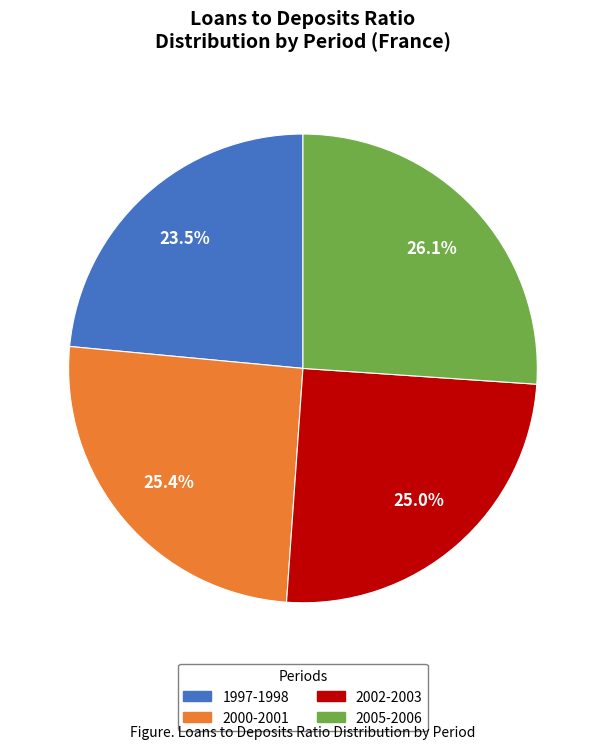

How many segments does this pie chart have?

4